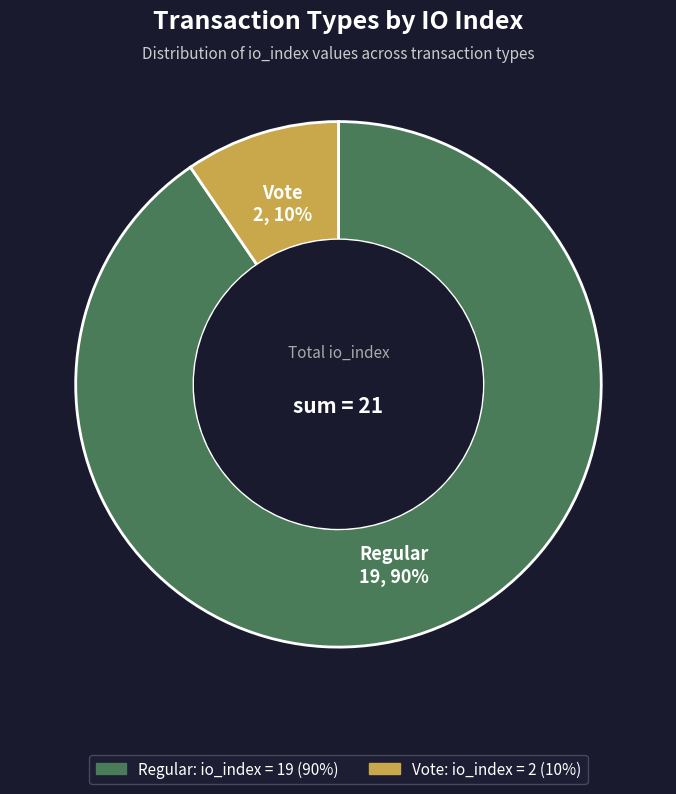

To the nearest percent, what is the average slice percentage?

50%